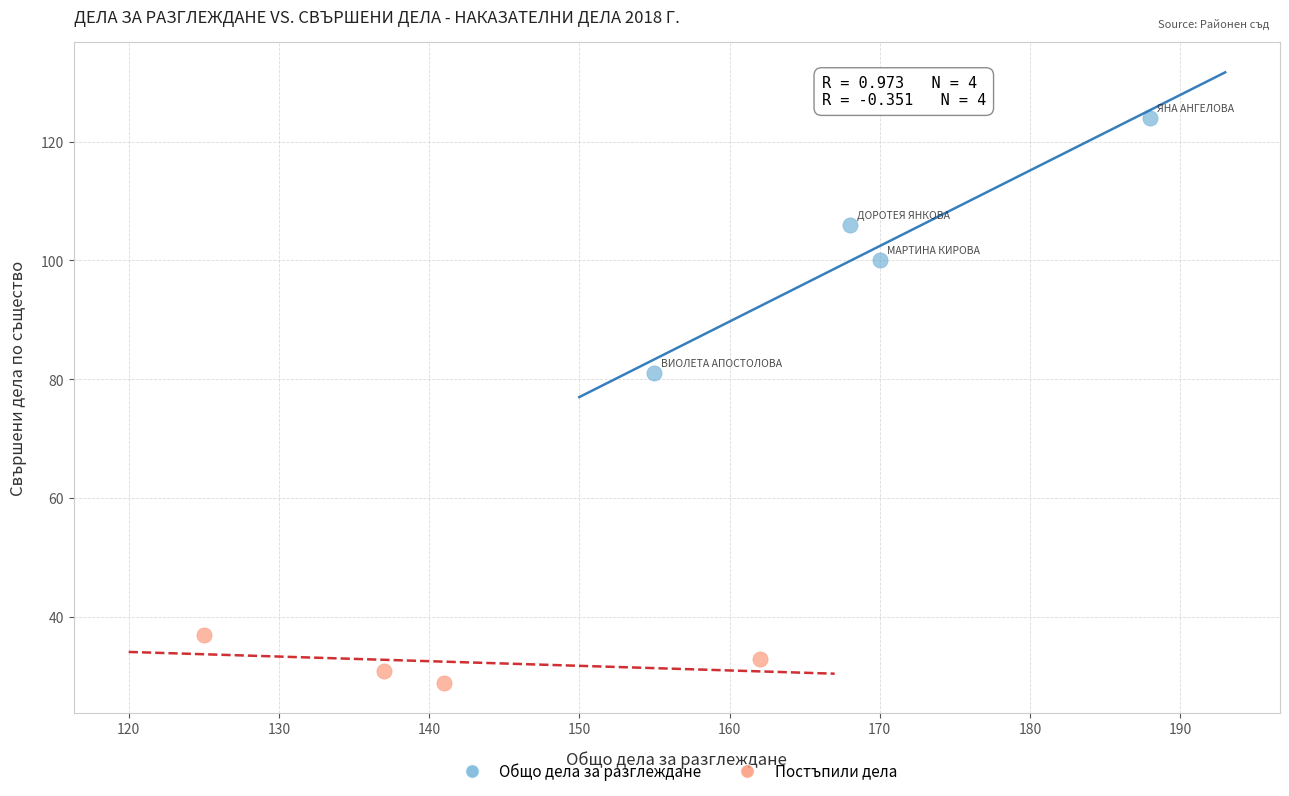

What are all the series names shown in the legend?

Общо дела за разглеждане, Постъпили дела